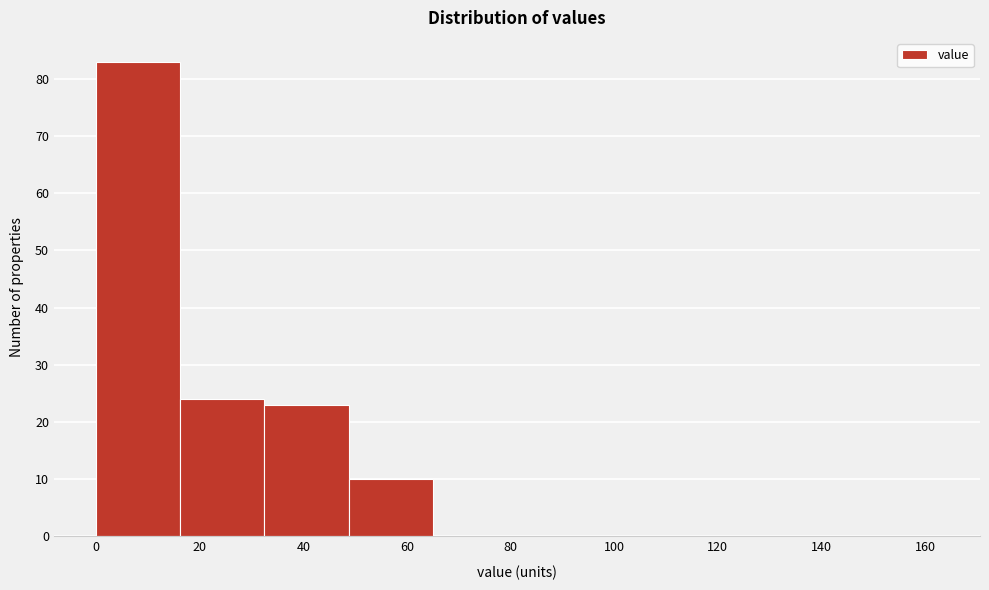

Over which range of the x-axis is the bar tallest?

0 to 16